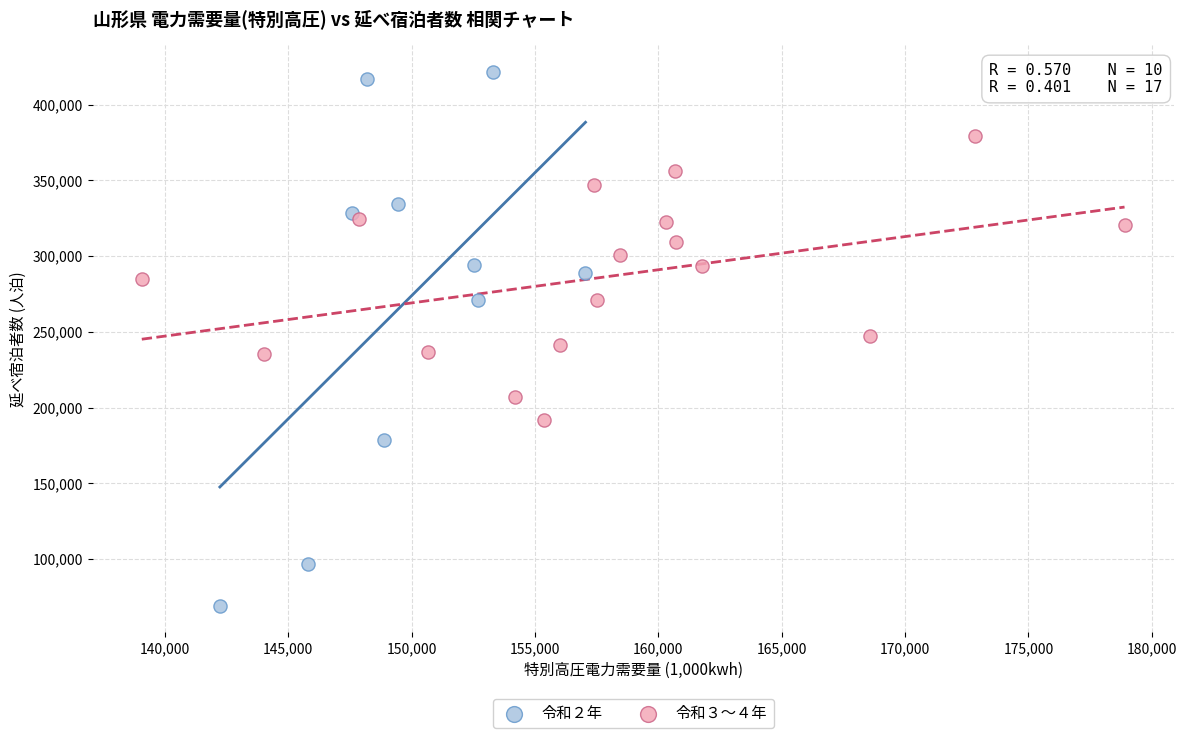

Which series reaches the maximum Y coordinate?

令和２年